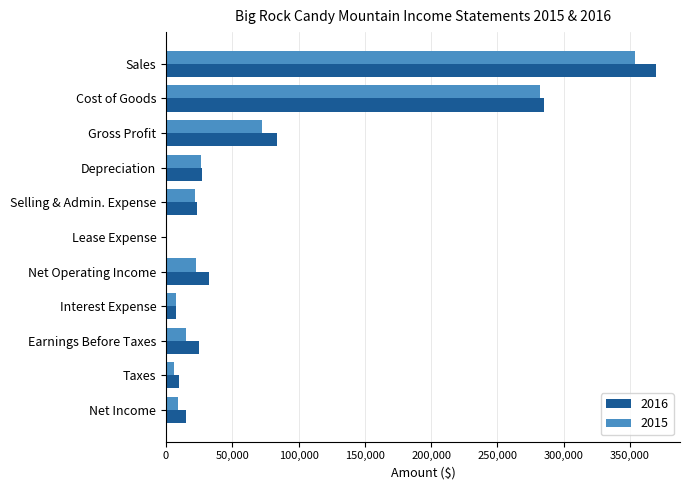

What are all the series names shown in the legend?

2016, 2015